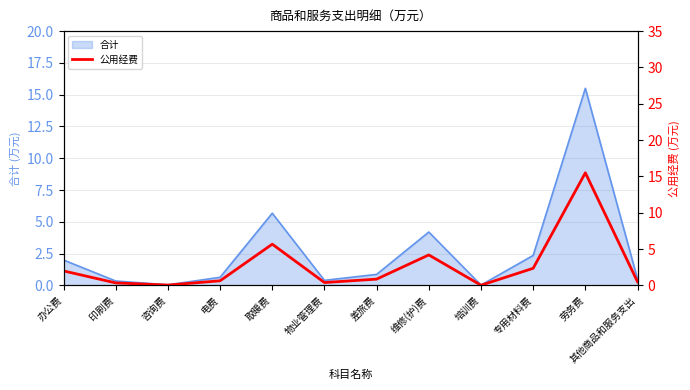

Reading left to right, list all the values displayed in this chart.

2.0	0.3	0.1	0.6	5.7	0.4	0.9	4.2	0.0	2.4	15.5	0.5